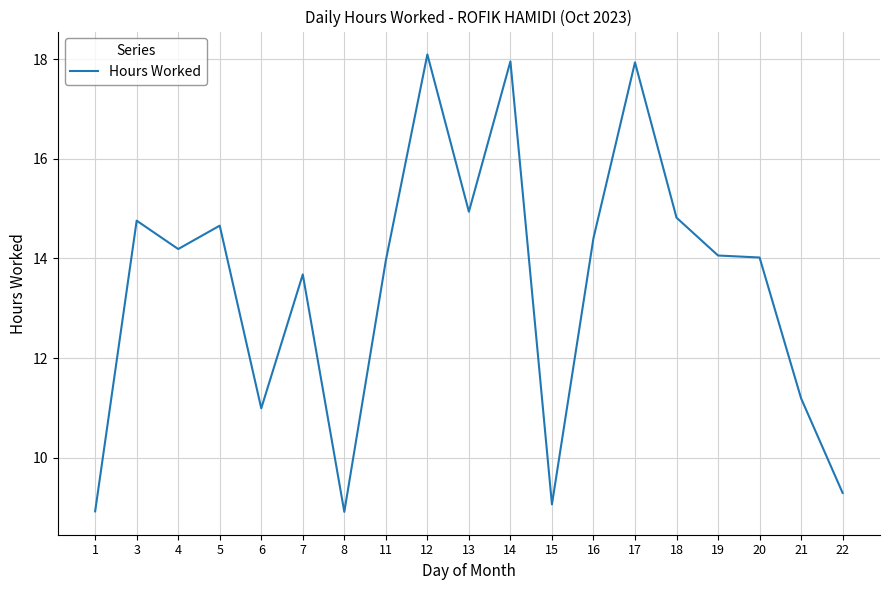

What is the change in value from 4 to 5?

+0.5